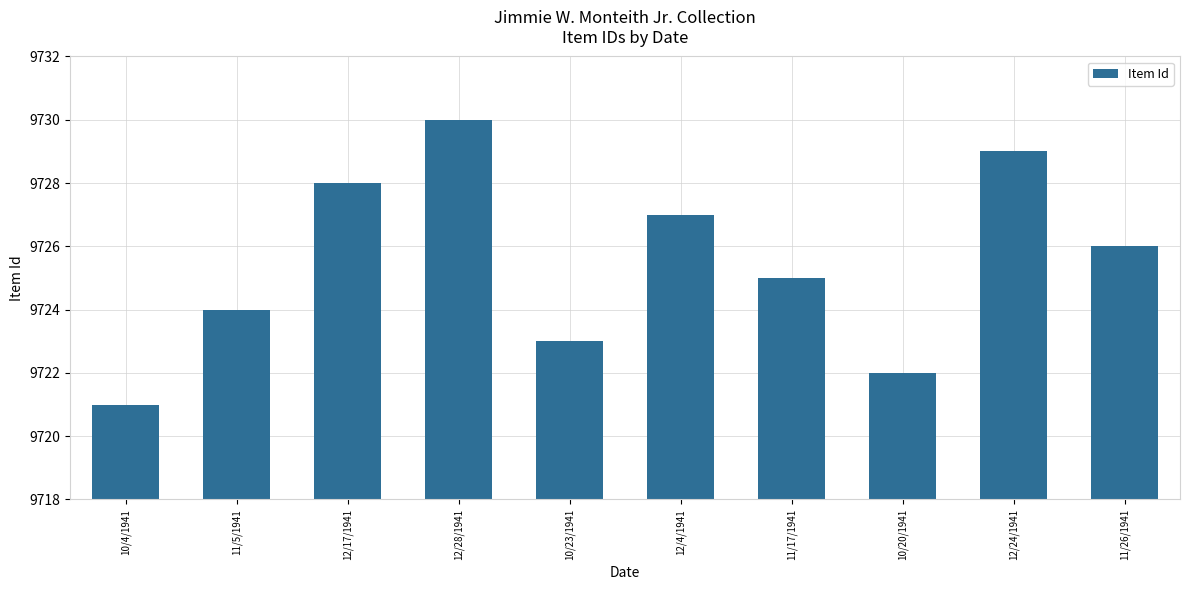

Is it true that the value at 12/28/1941 is 15656?

False